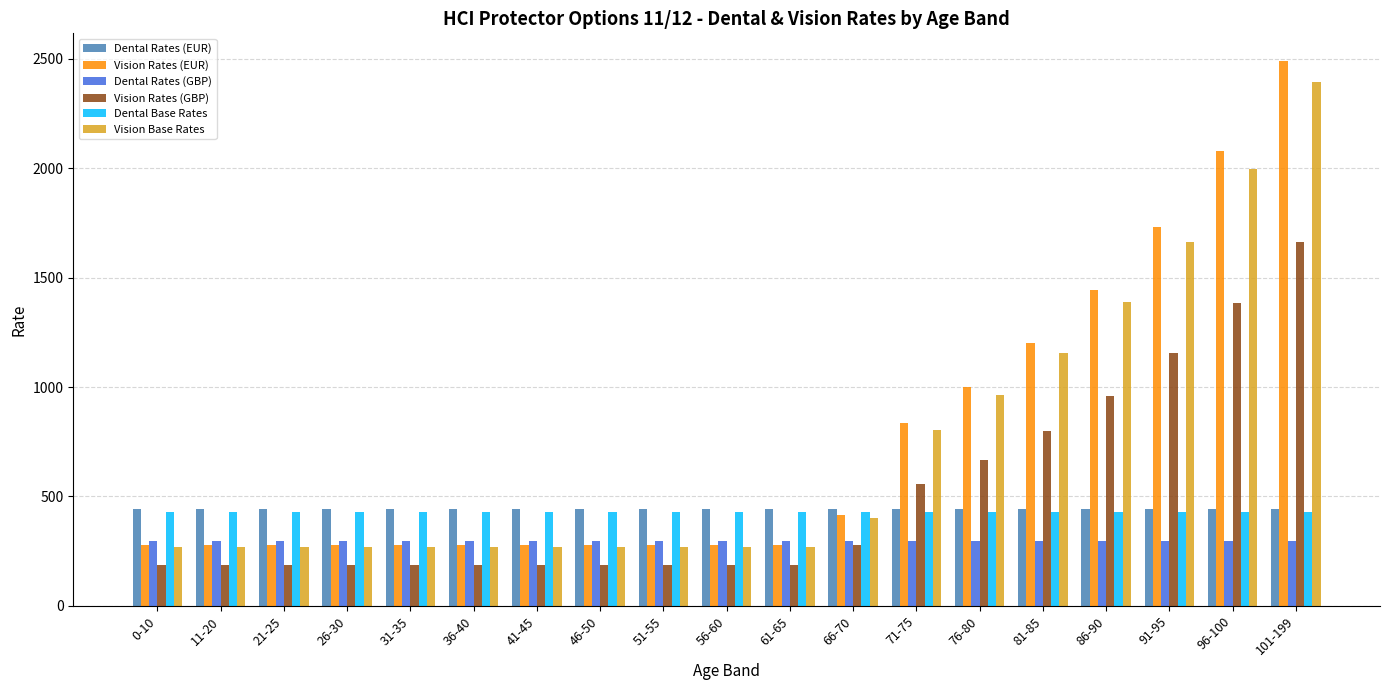

At which category is the sum across all series the highest?

101-199